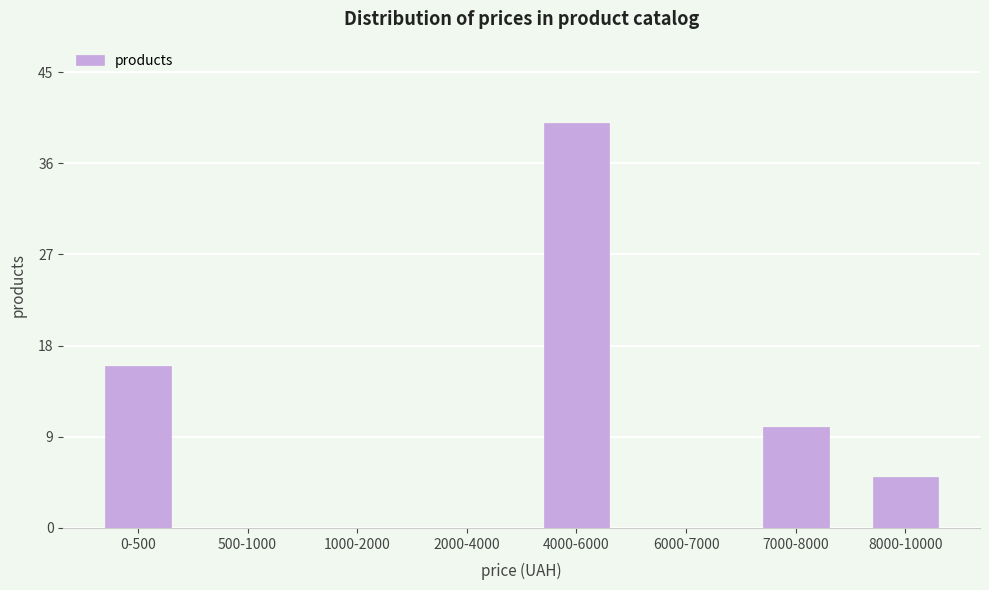

Reading left to right, extract all data points from this chart.

0-500=16	500-1000=0	1000-2000=0	2000-4000=0	4000-6000=40	6000-7000=0	7000-8000=10	8000-10000=5